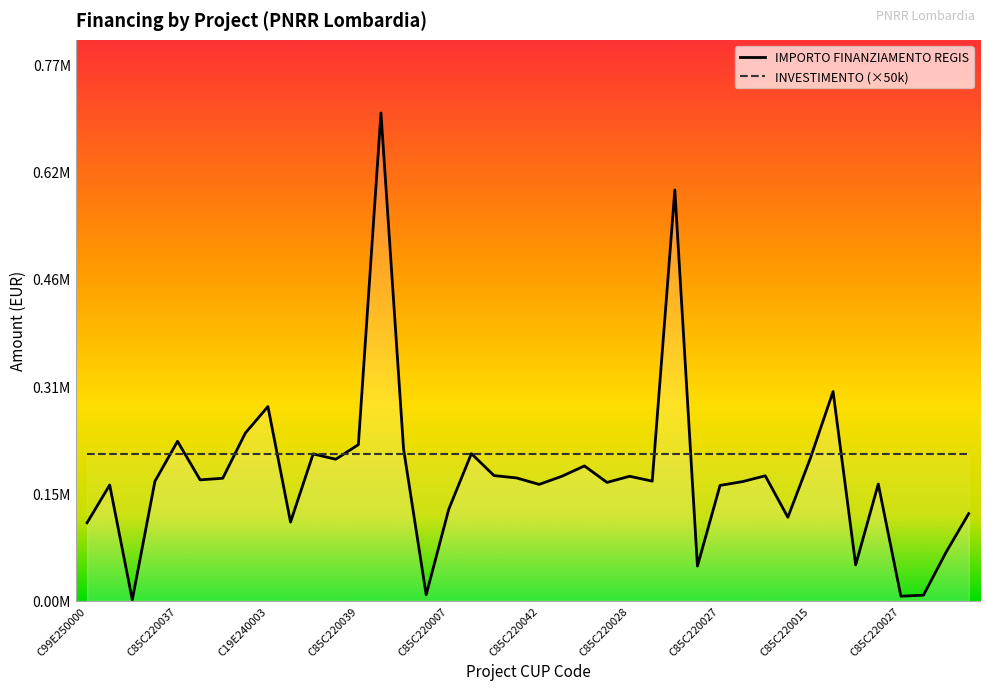

Count the number of categories in the chart.

40